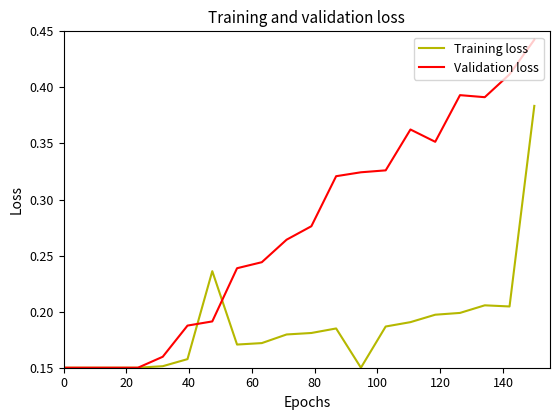

Which series has the largest total across all categories?

Validation loss